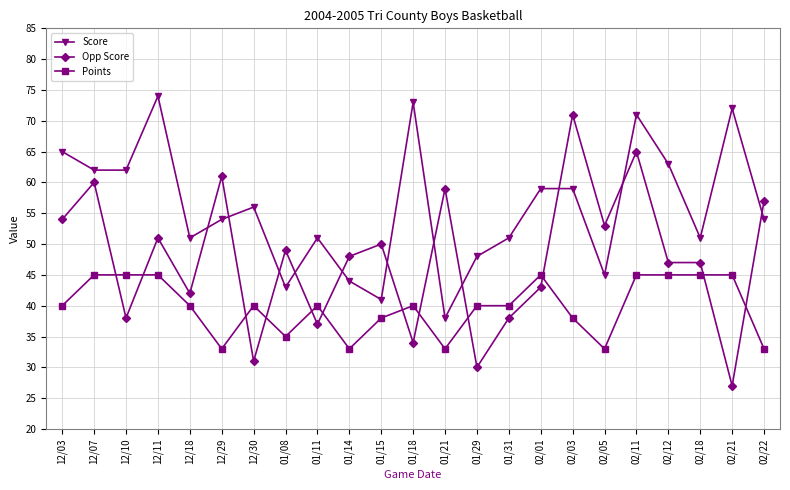

Which category has the highest value in the Score series?

12/11